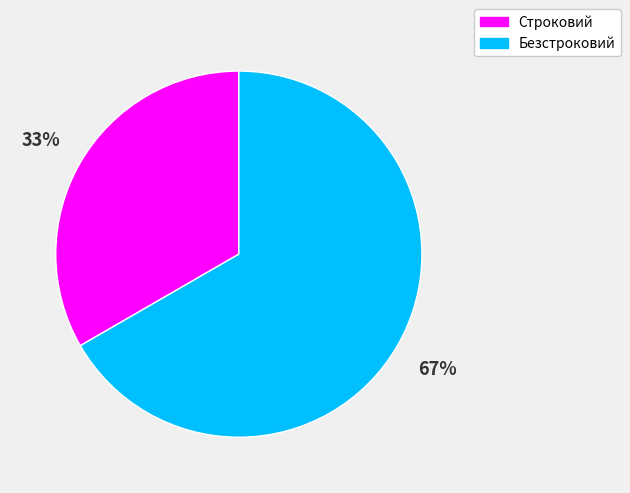

Rank the categories by value from lowest to highest.

Строковий, Безстроковий